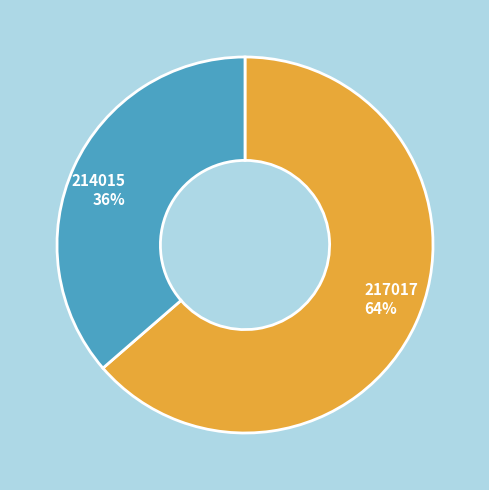

Does 214015 represent more than half of the total?

No